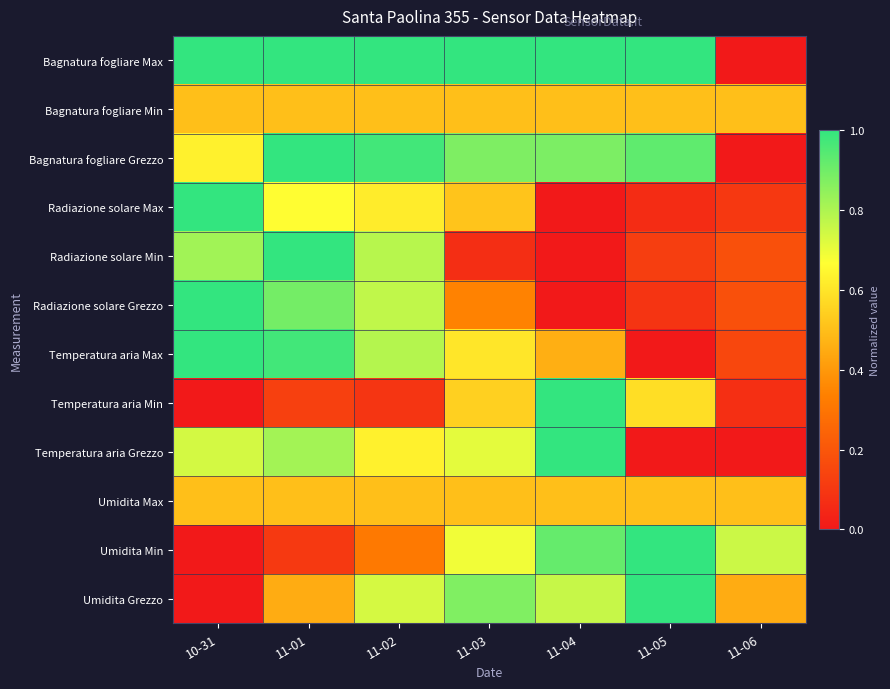

Count the number of data series in this chart.

12